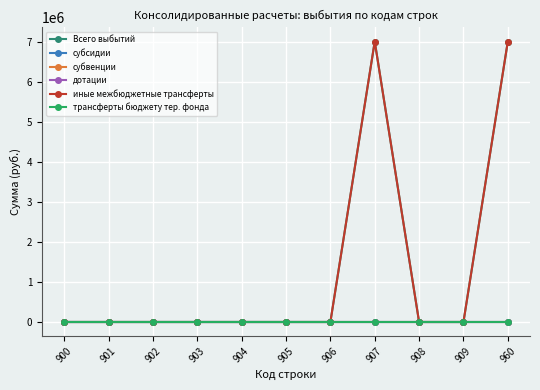

Does the chart have visible grid lines?

Yes